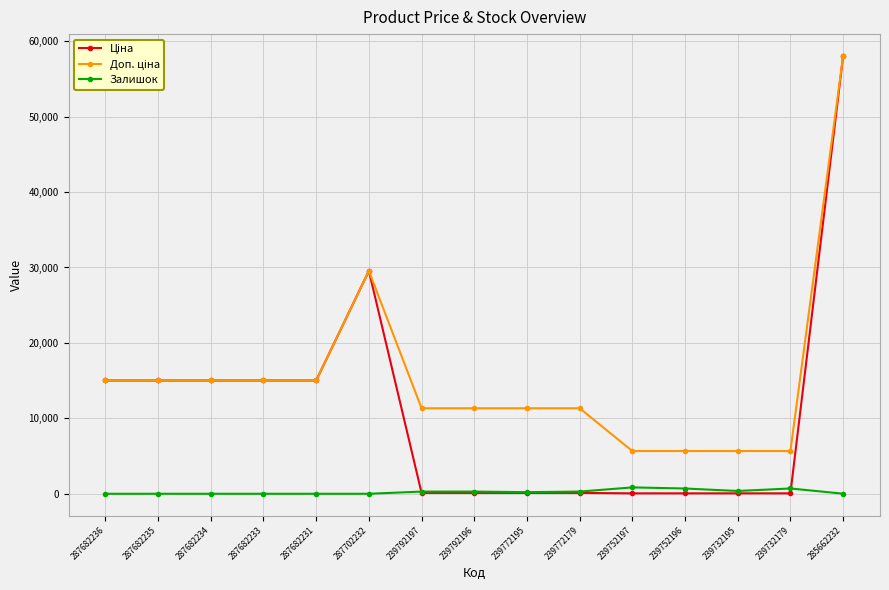

Which category has the highest value across all series?

285662232